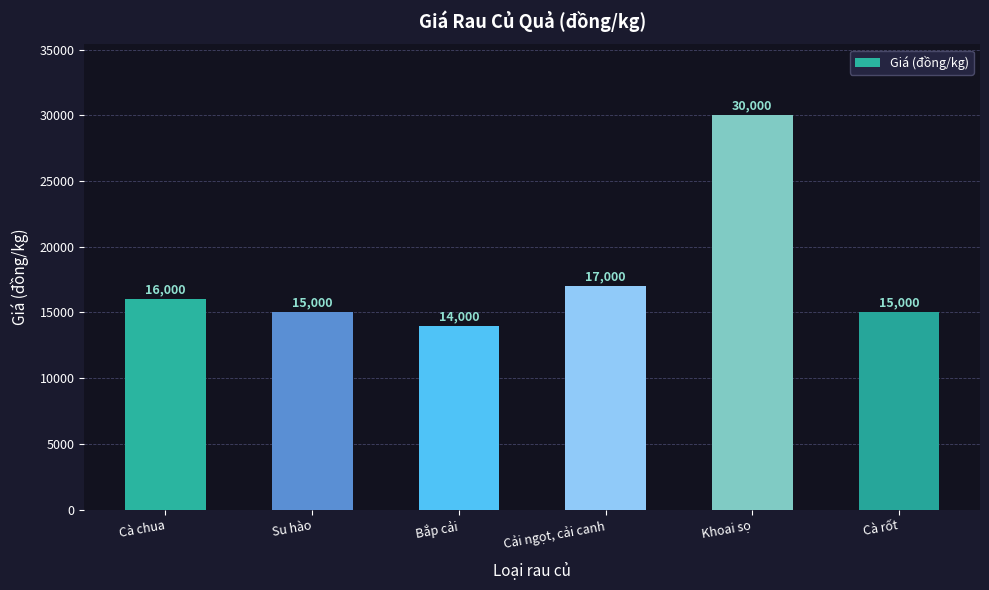

Reading right to left, extract all data points from this chart.

15000	30000	17000	14000	15000	16000